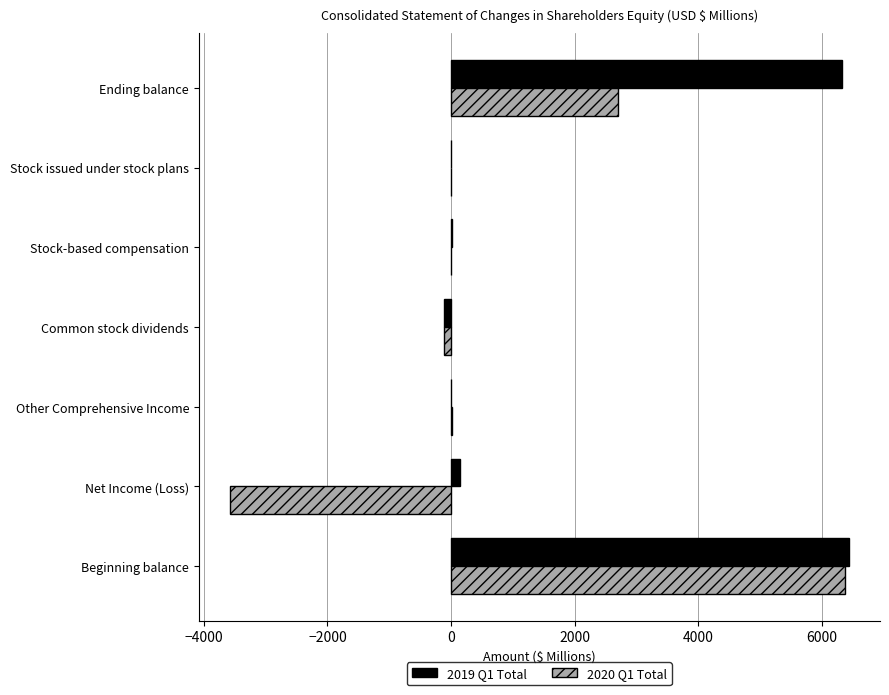

What is the highest value of the 2019 Q1 Total series?

6436